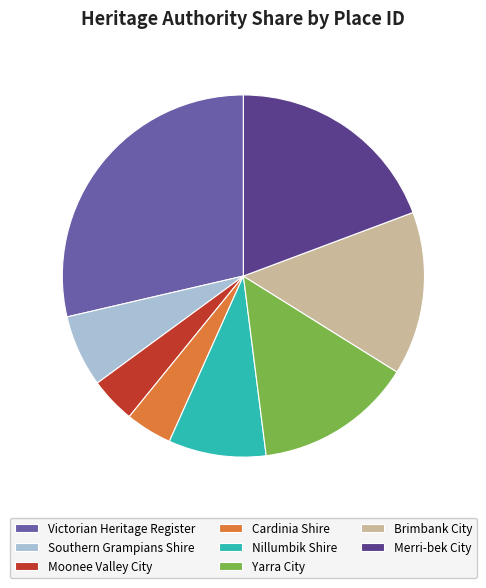

Is there any slice that represents more than half of the pie?

No